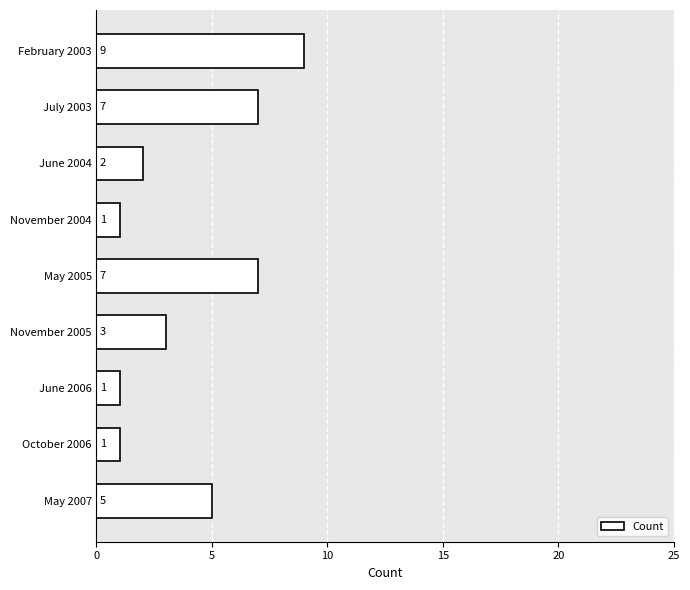

What is the label of the 4th bar from the bottom?

November 2005